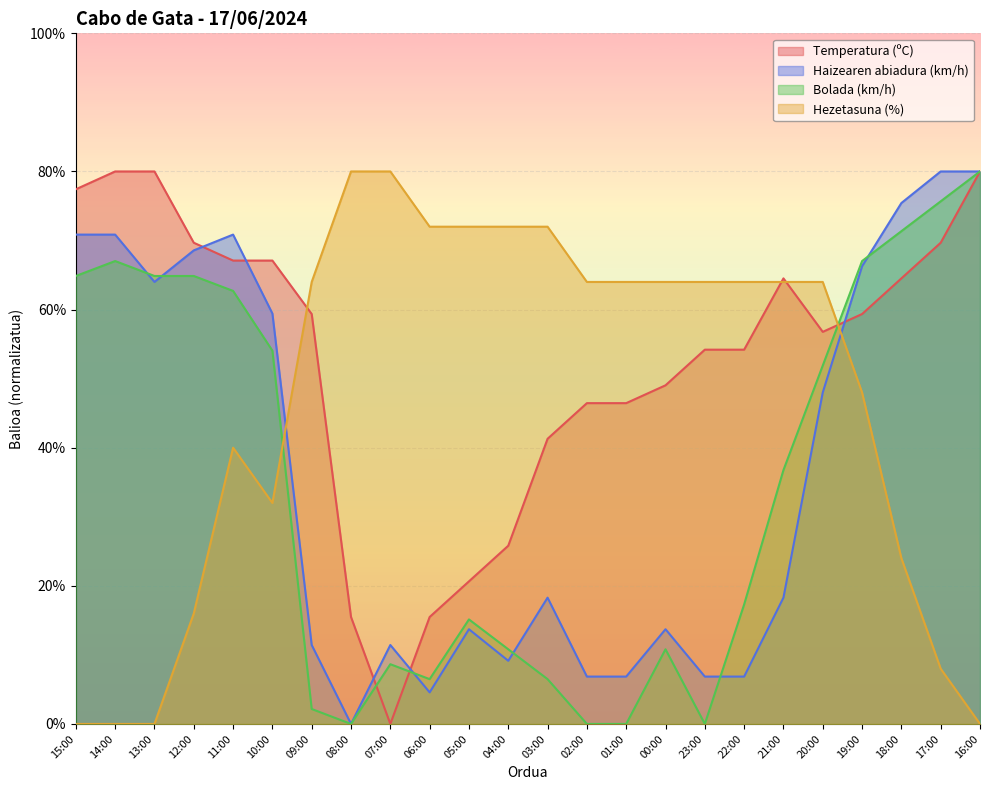

What are all the series names shown in the legend?

Temperatura (ºC), Haizearen abiadura (km/h), Bolada (km/h), Hezetasuna (%)